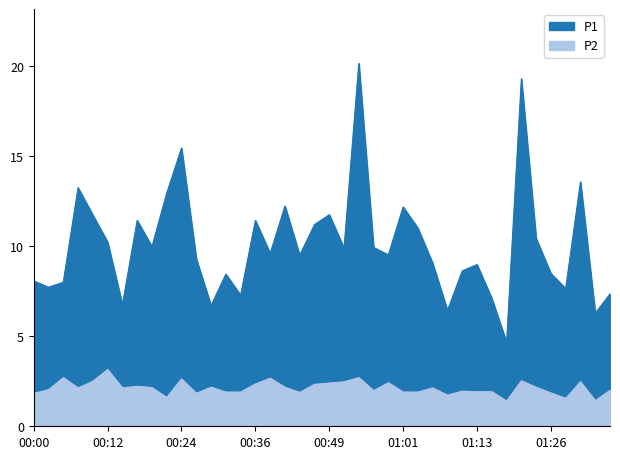

True or false: P1 and P2 cross at least once.

False